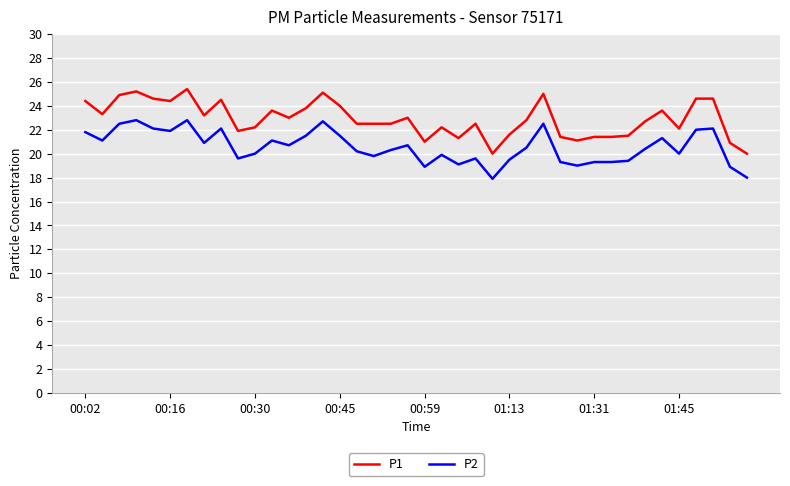

What is the minimum value for P1?

20.0